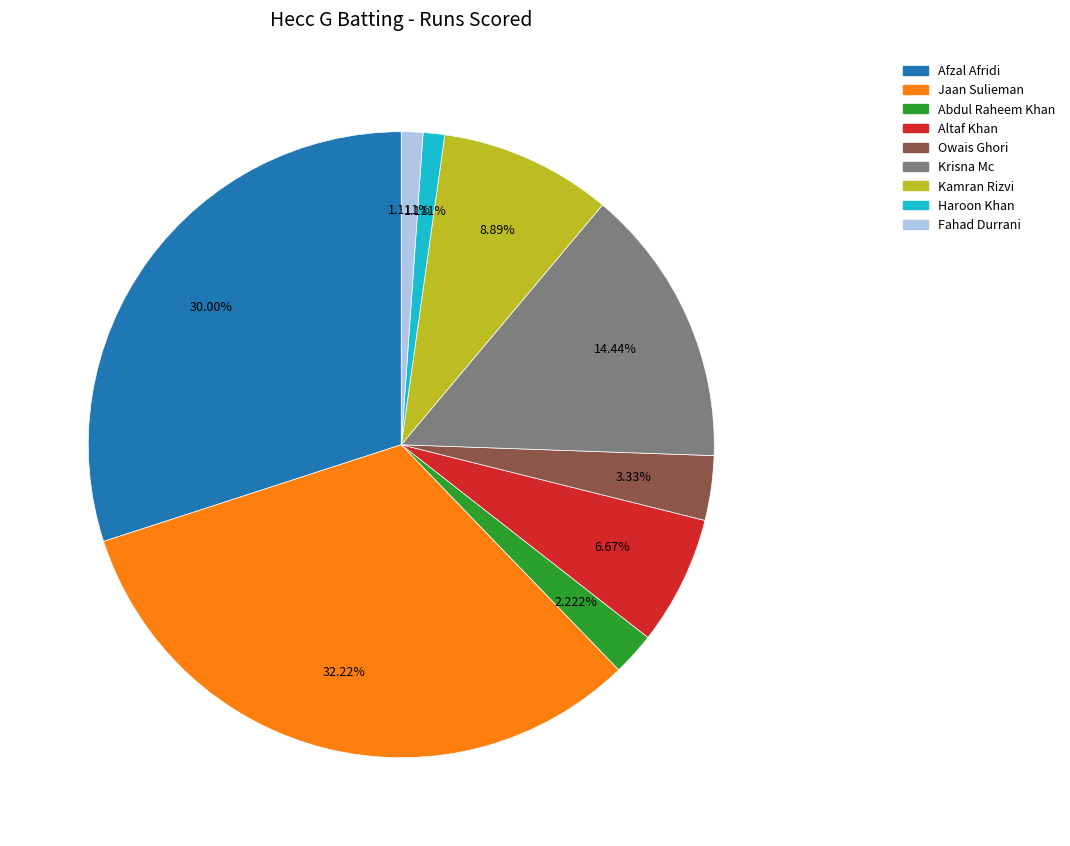

Does any single category account for the majority?

No